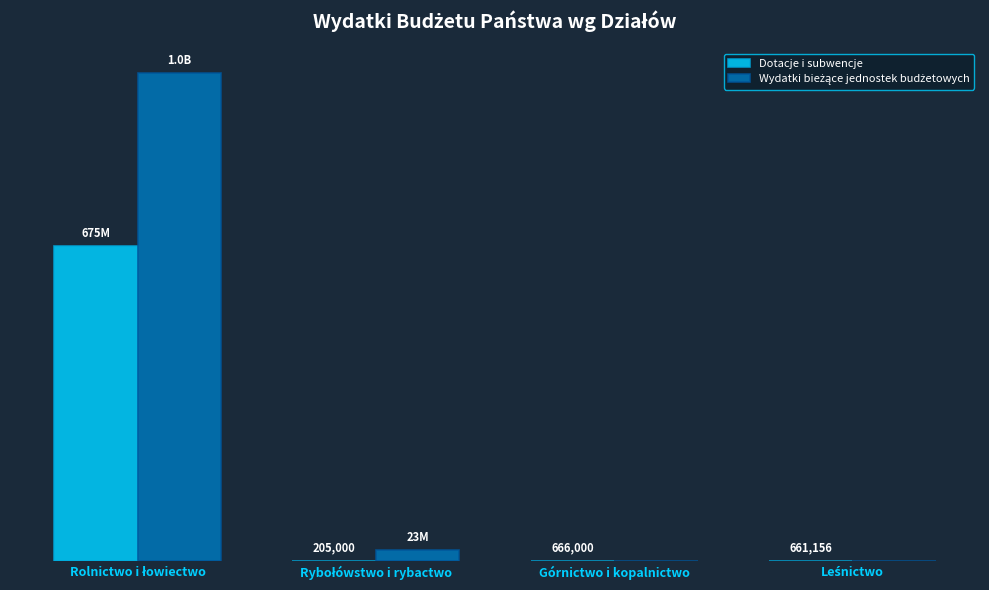

The Dotacje i subwencje series shows 899577 at Górnictwo i kopalnictwo. True or false?

False